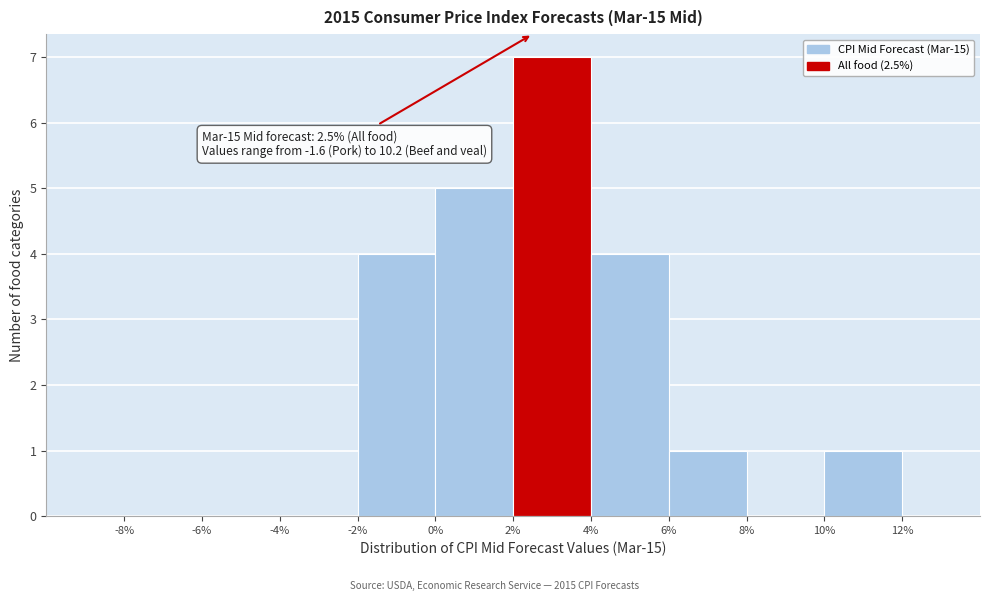

Over which range of the x-axis is the bar tallest?

2% to 4%